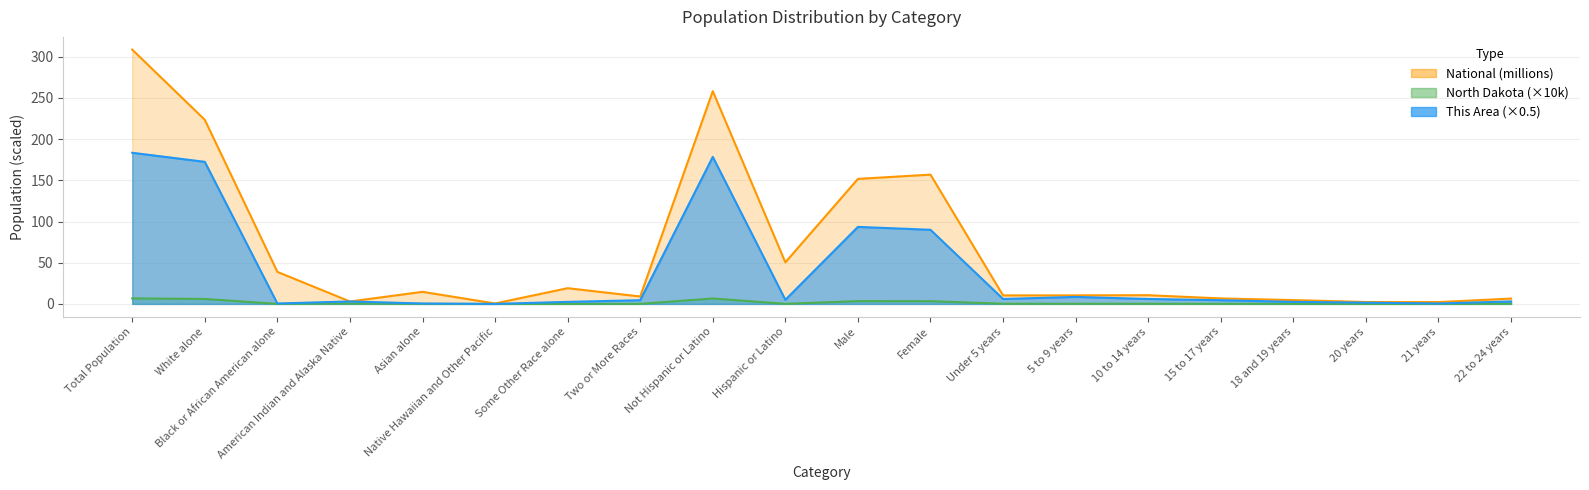

At which category is the sum across all series the highest?

Total Population